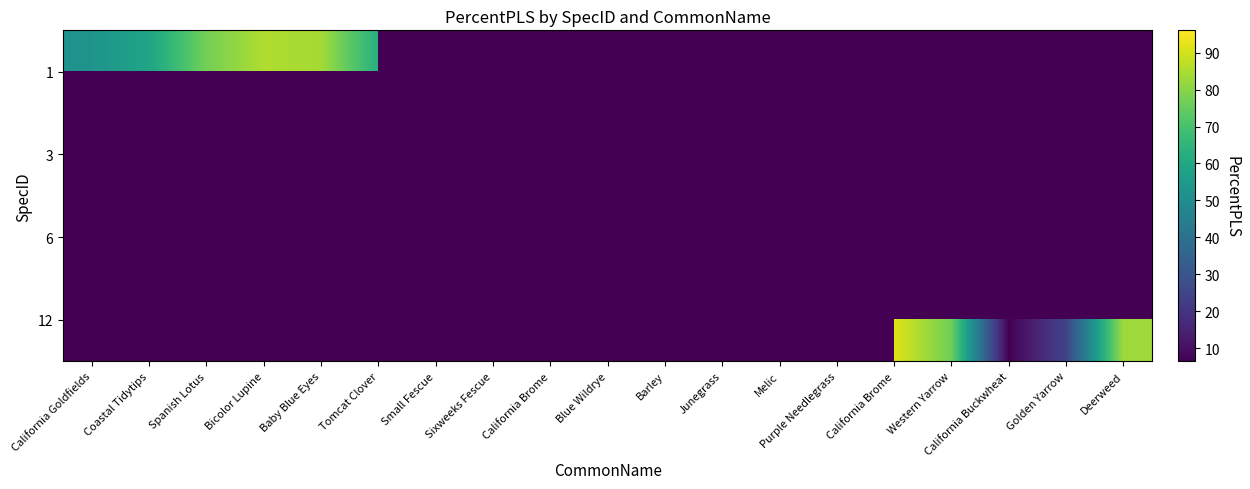

Is the value of 3 at Baby Blue Eyes greater than the value of 12 at Small Fescue?

No